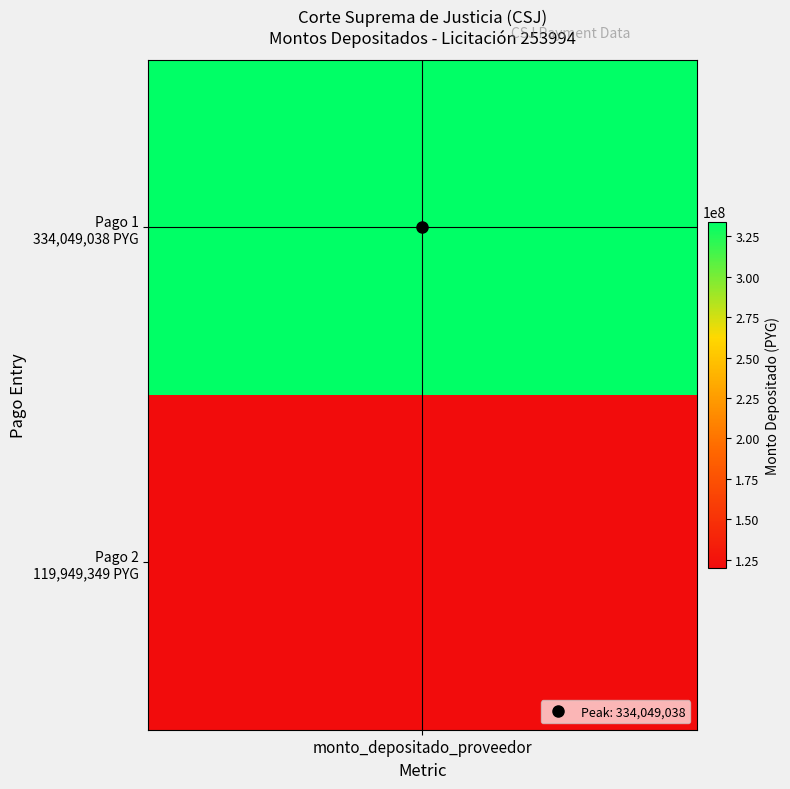

Reading left to right, list all the values displayed in this chart.

0=334049038	1=119949349